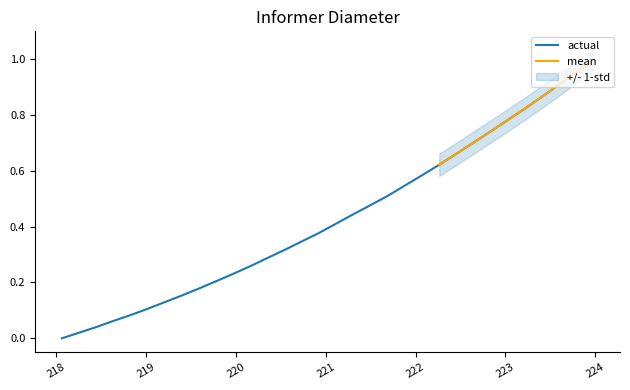

Read the value at 219.0156.

0.1